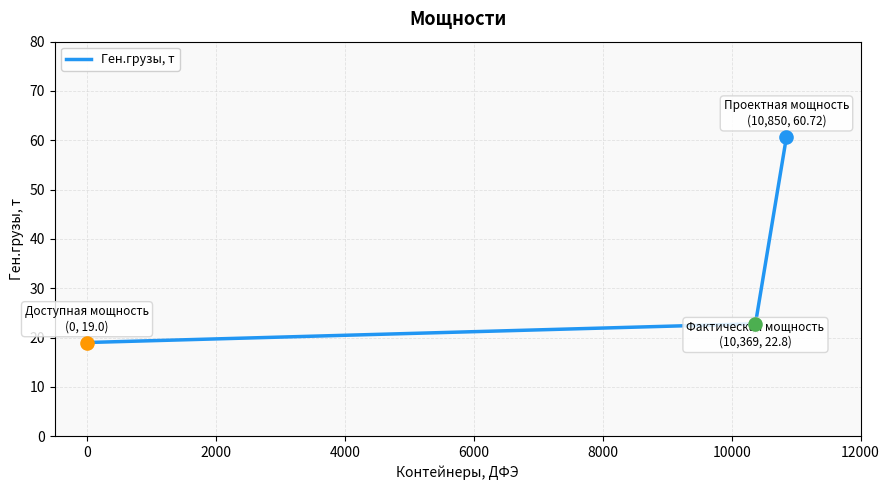

What is the average value?

34.2